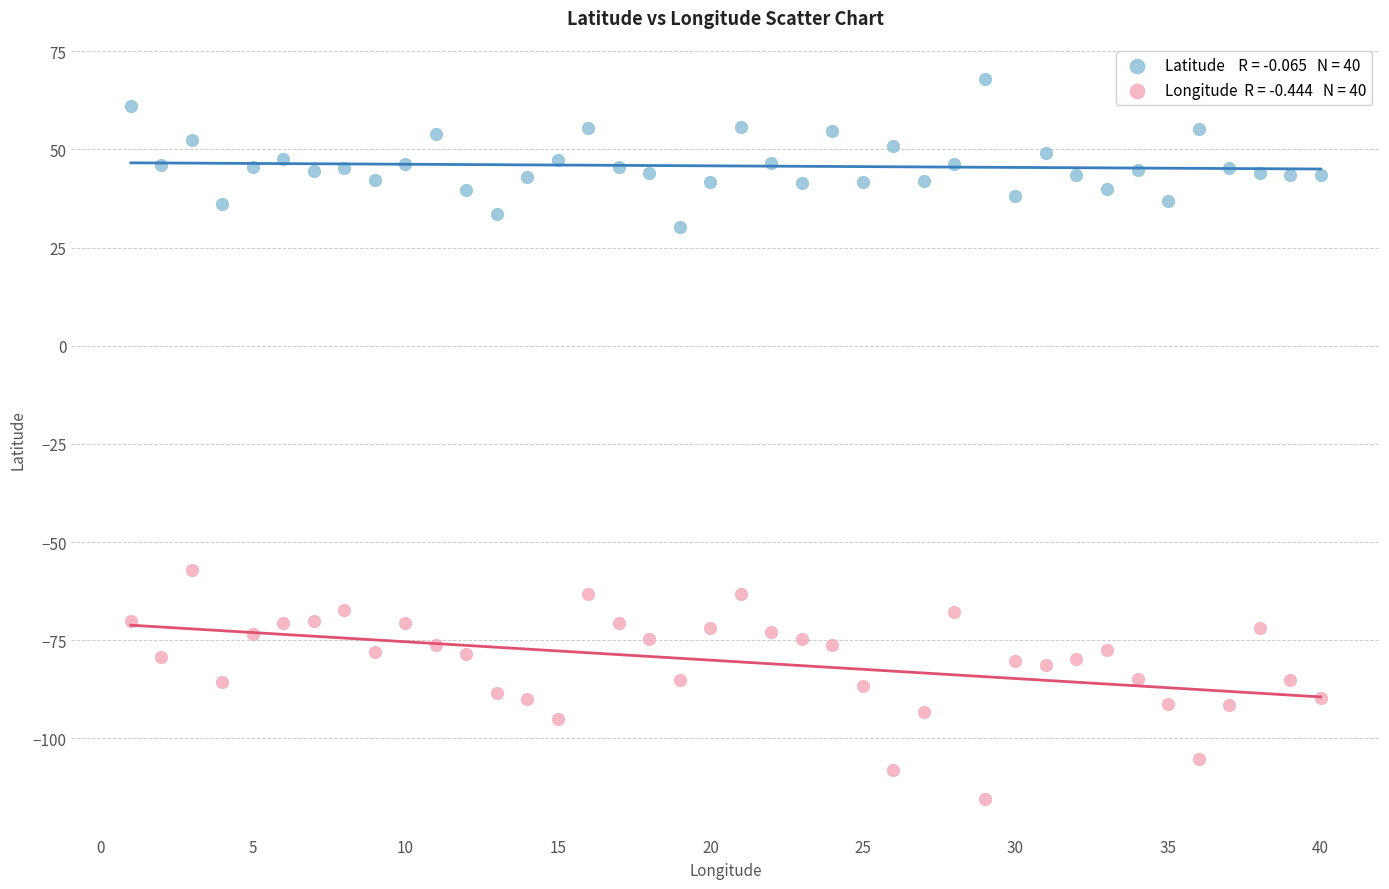

Across all data points, what is the range of X values (max minus min)?

39.0